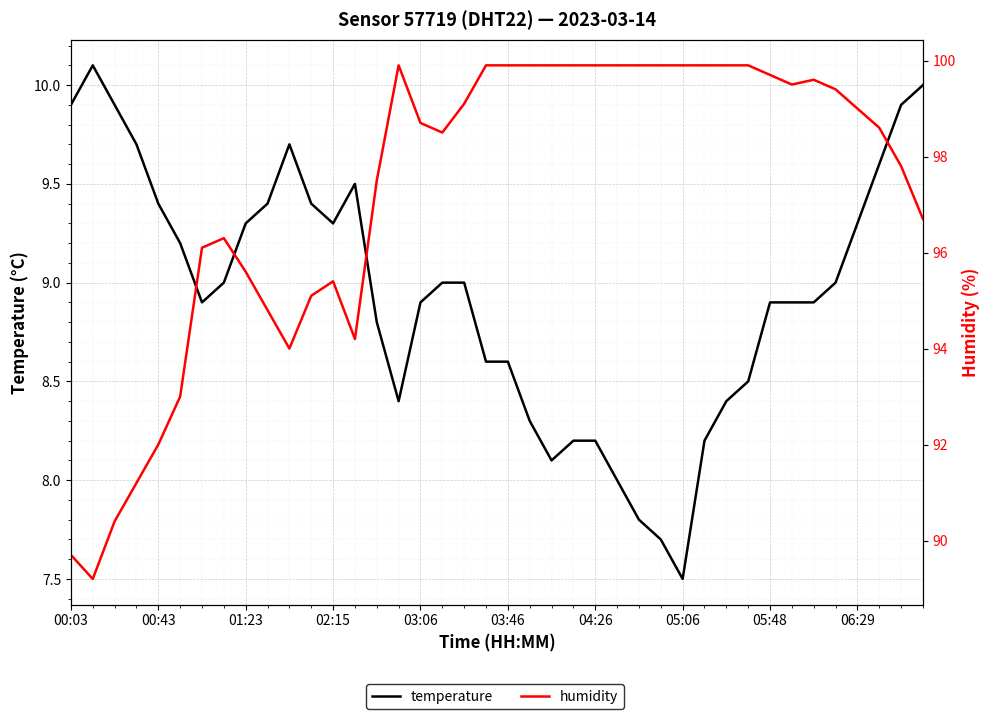

How many values in the temperature series are below 9?

20